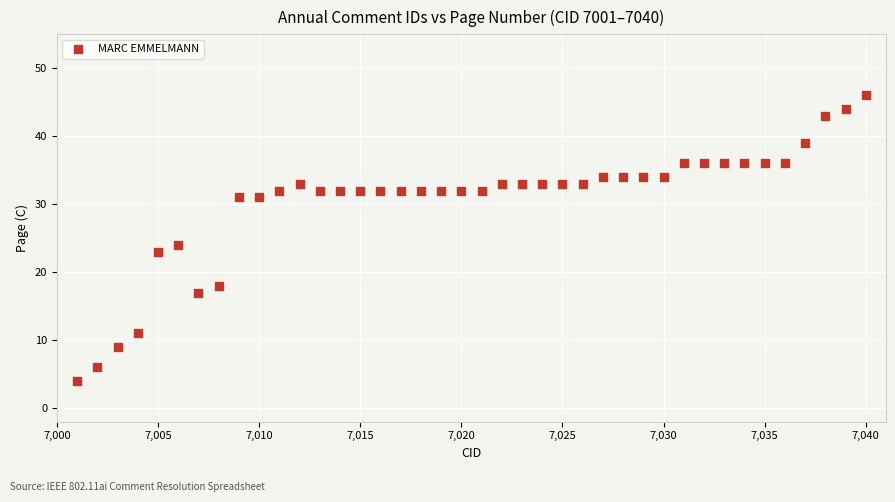

What is the range of Y values (max minus min)?

42